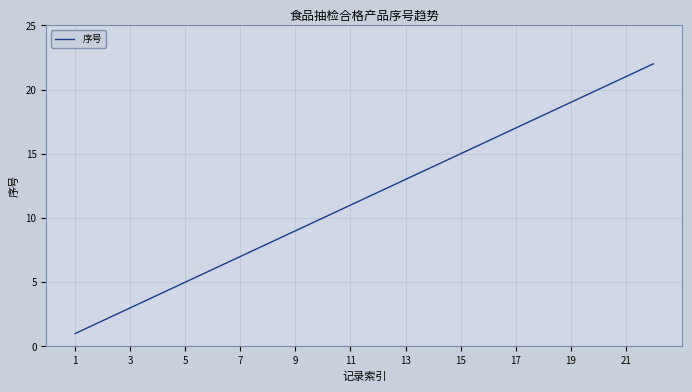

What is the greatest value displayed?

22